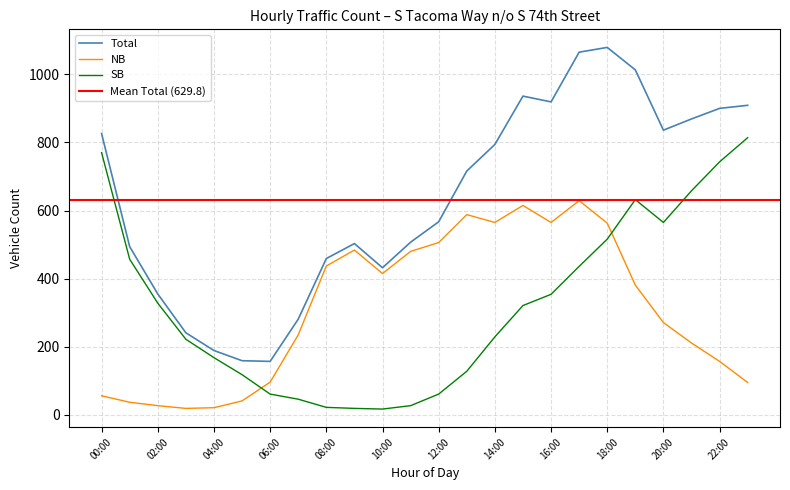

How many times do SB and NB cross each other?

2